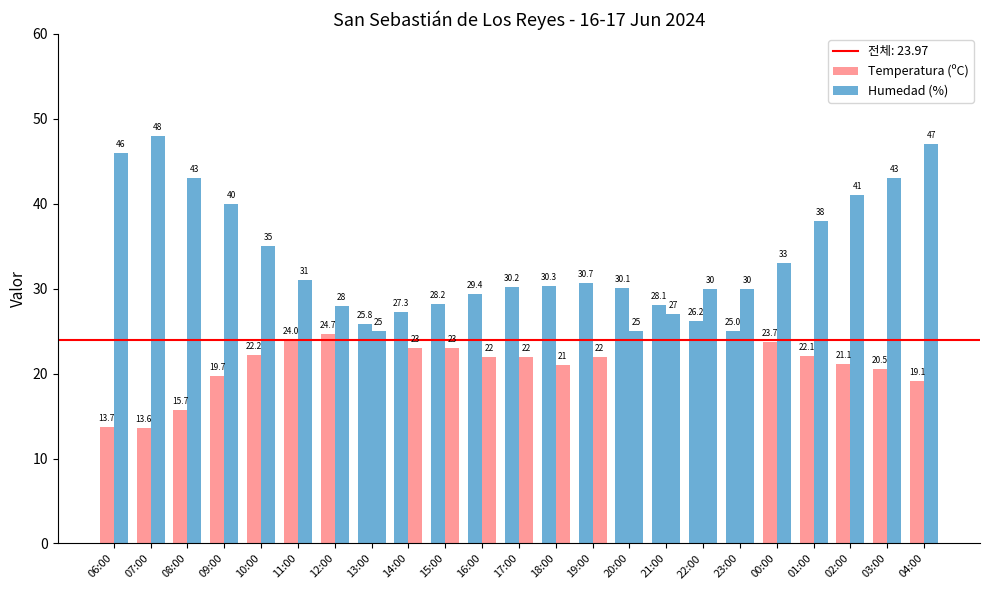

What is the label of the 2nd bar from the right?

03:00